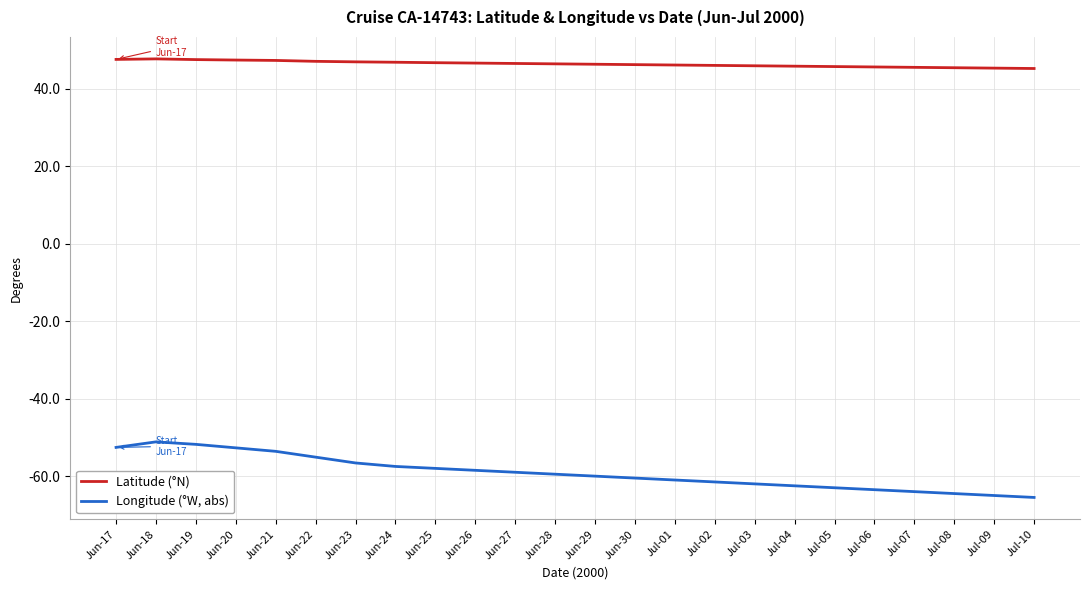

What is the average value of the Longitude (°W, abs) series?

-59.1